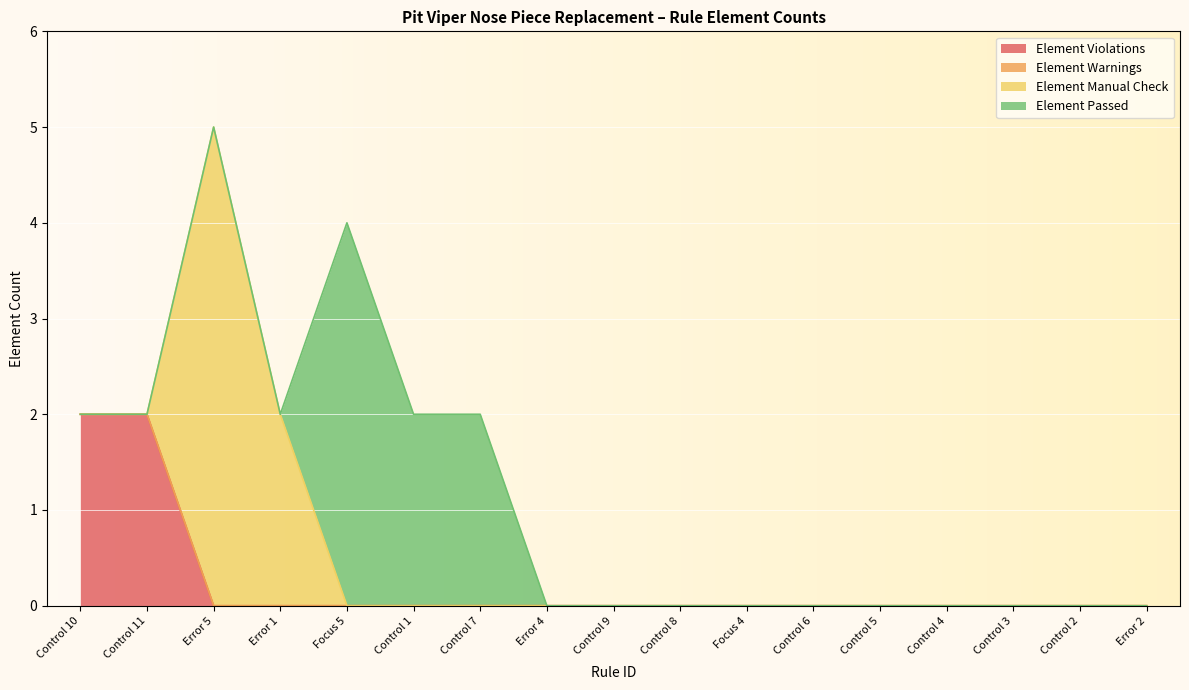

Reading left to right, list all the values displayed in this chart.

Element Violations: Control 10=2	Control 11=2	Error 5=0	Error 1=0	Focus 5=0	Control 1=0	Control 7=0	Error 4=0	Control 9=0	Control 8=0	Focus 4=0	Control 6=0	Control 5=0	Control 4=0	Control 3=0	Control 2=0	Error 2=0
Element Warnings: Control 10=0	Control 11=0	Error 5=0	Error 1=0	Focus 5=0	Control 1=0	Control 7=0	Error 4=0	Control 9=0	Control 8=0	Focus 4=0	Control 6=0	Control 5=0	Control 4=0	Control 3=0	Control 2=0	Error 2=0
Element Manual Check: Control 10=0	Control 11=0	Error 5=5	Error 1=2	Focus 5=0	Control 1=0	Control 7=0	Error 4=0	Control 9=0	Control 8=0	Focus 4=0	Control 6=0	Control 5=0	Control 4=0	Control 3=0	Control 2=0	Error 2=0
Element Passed: Control 10=0	Control 11=0	Error 5=0	Error 1=0	Focus 5=4	Control 1=2	Control 7=2	Error 4=0	Control 9=0	Control 8=0	Focus 4=0	Control 6=0	Control 5=0	Control 4=0	Control 3=0	Control 2=0	Error 2=0